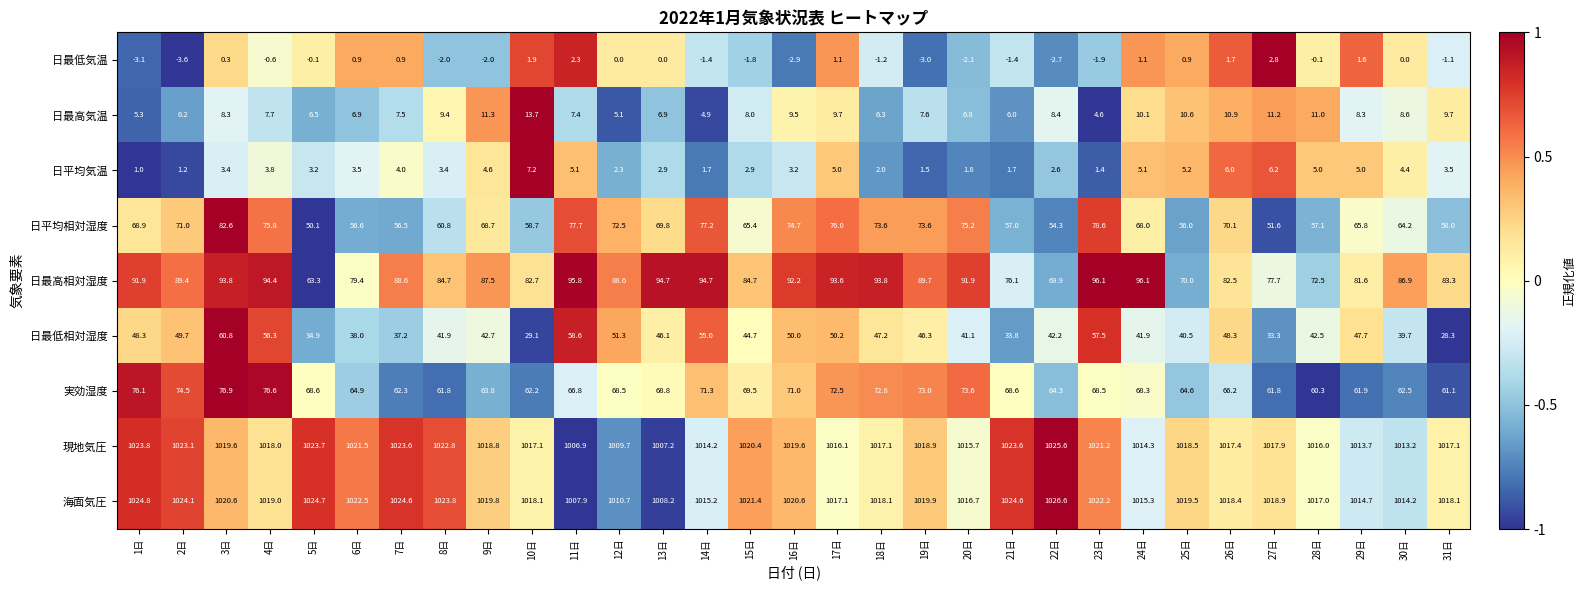

List the series in order of their peak value, highest first.

海面気圧, 現地気圧, 日最高相対湿度, 日平均相対湿度, 実効湿度, 日最低相対湿度, 日最高気温, 日平均気温, 日最低気温